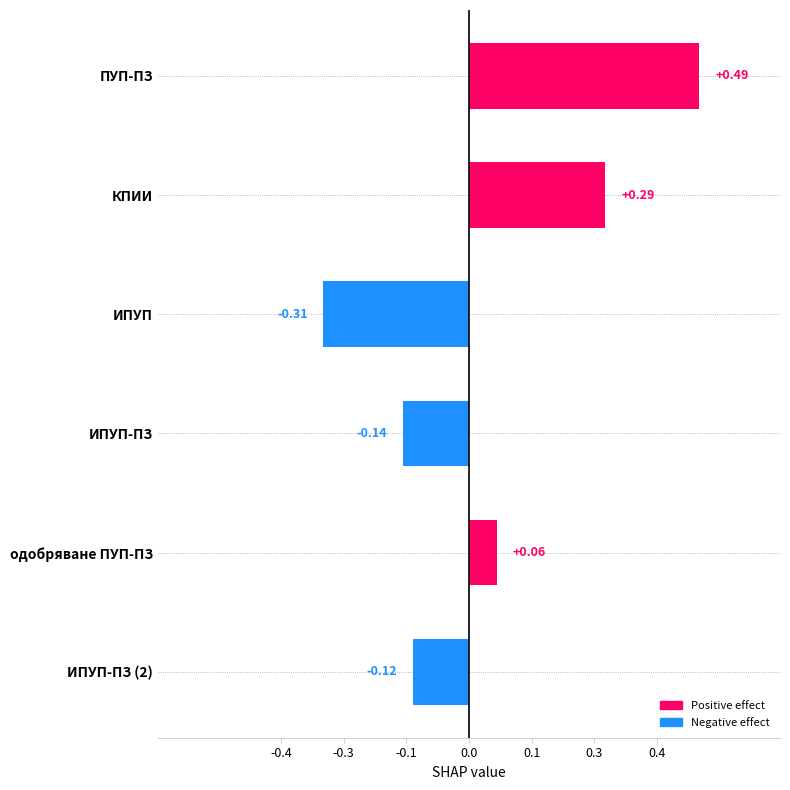

Are the bars horizontal?

Yes